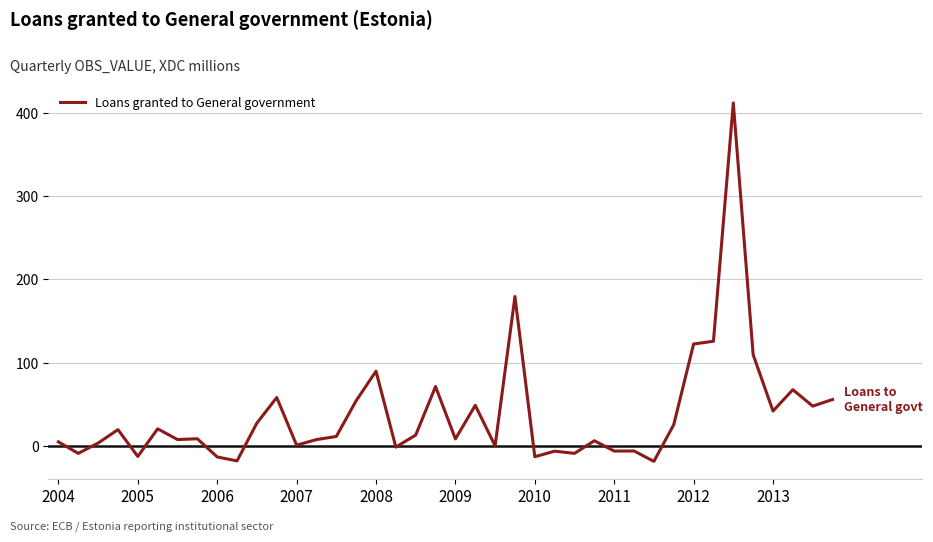

Does the chart have visible grid lines?

Yes